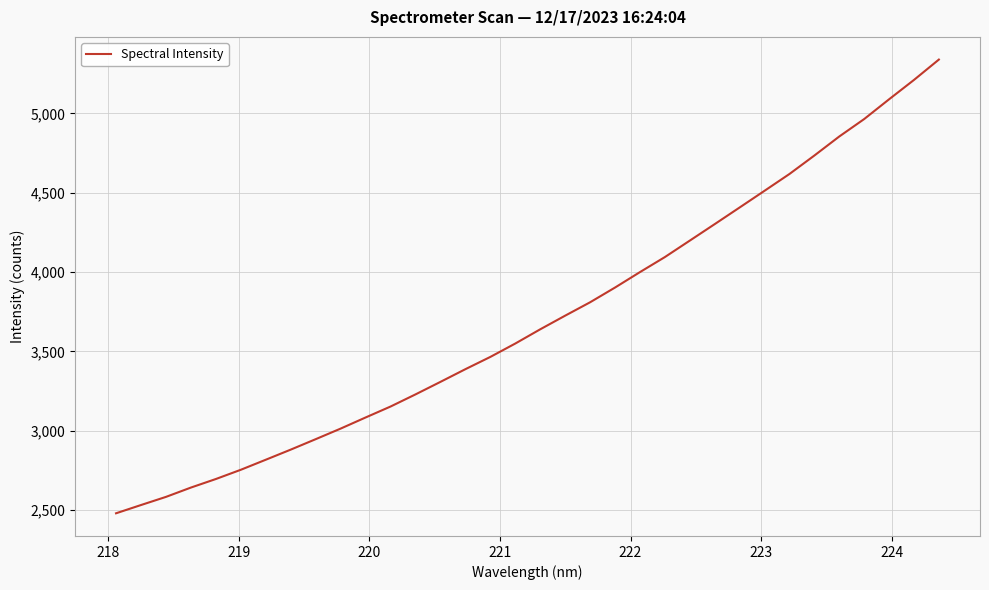

What is the minimum value shown in the chart?

2479.4